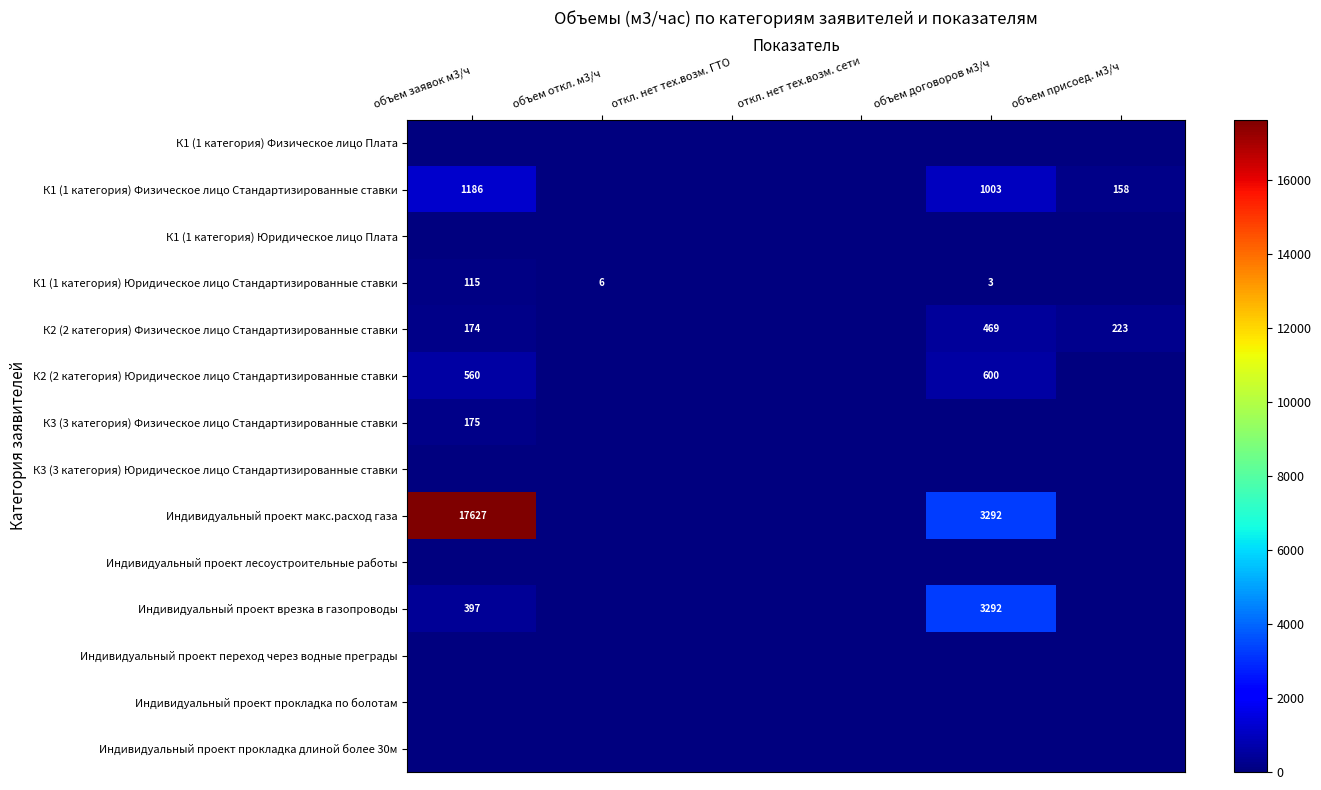

At объем присоед. м3/ч, list the series in order from smallest to largest.

К1 (1 категория) Физическое лицо Плата, К1 (1 категория) Юридическое лицо Плата, К1 (1 категория) Юридическое лицо Стандартизированные ставки, К2 (2 категория) Юридическое лицо Стандартизированные ставки, К3 (3 категория) Физическое лицо Стандартизированные ставки, К3 (3 категория) Юридическое лицо Стандартизированные ставки, Индивидуальный проект макс.расход газа, Индивидуальный проект лесоустроительные работы, Индивидуальный проект врезка в газопроводы, Индивидуальный проект переход через водные преграды, Индивидуальный проект прокладка по болотам, Индивидуальный проект прокладка длиной более 30м, К1 (1 категория) Физическое лицо Стандартизированные ставки, К2 (2 категория) Физическое лицо Стандартизированные ставки